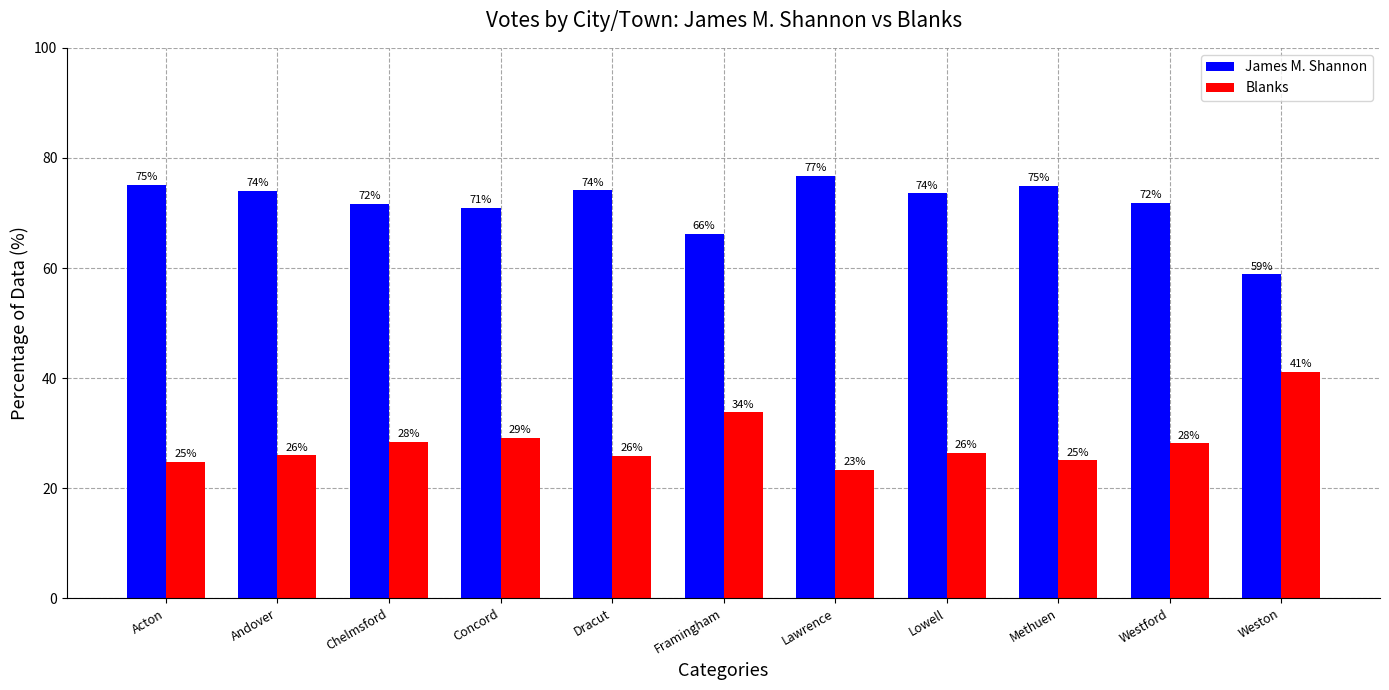

The value of James M. Shannon at Acton is 37.0. True or false?

False